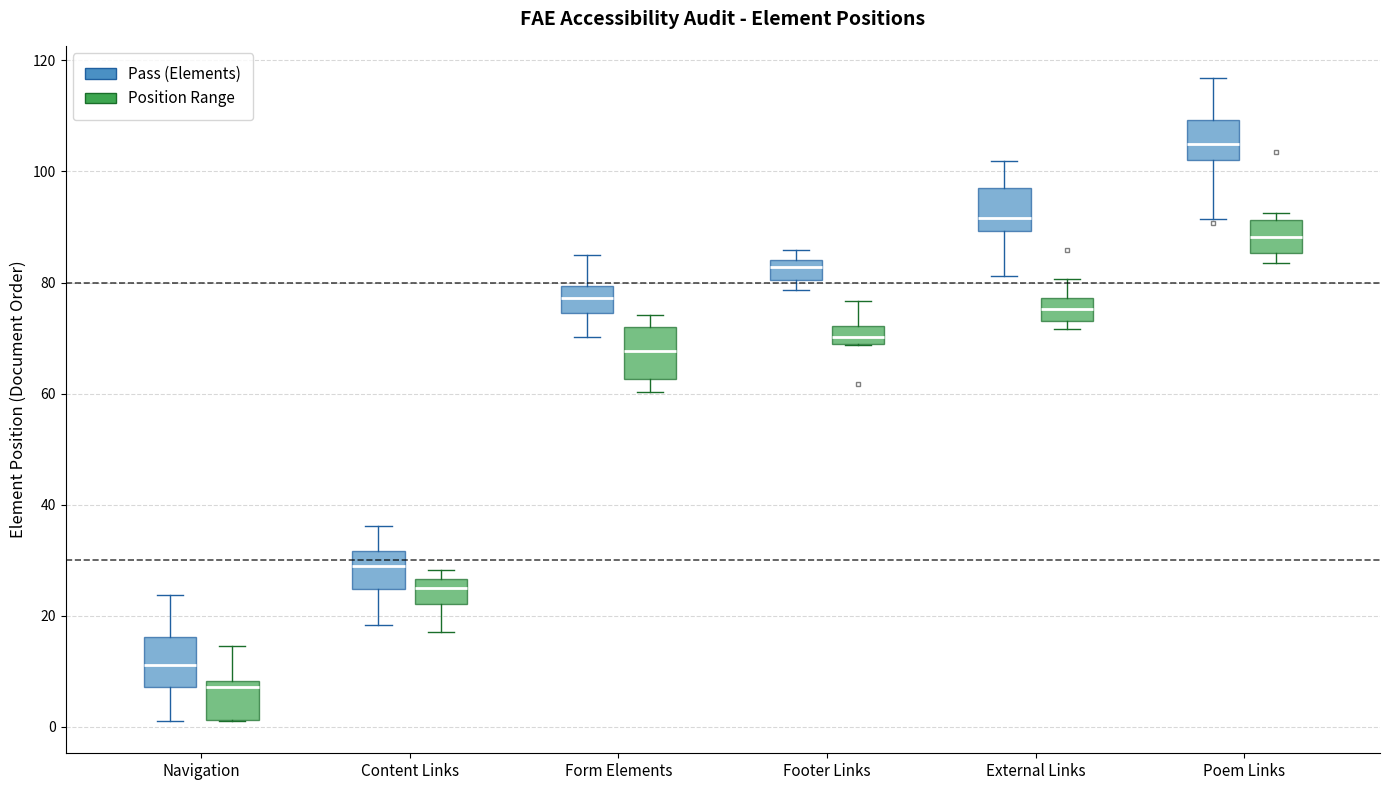

Which box's median line is the lowest?

Navigation (Position Range)